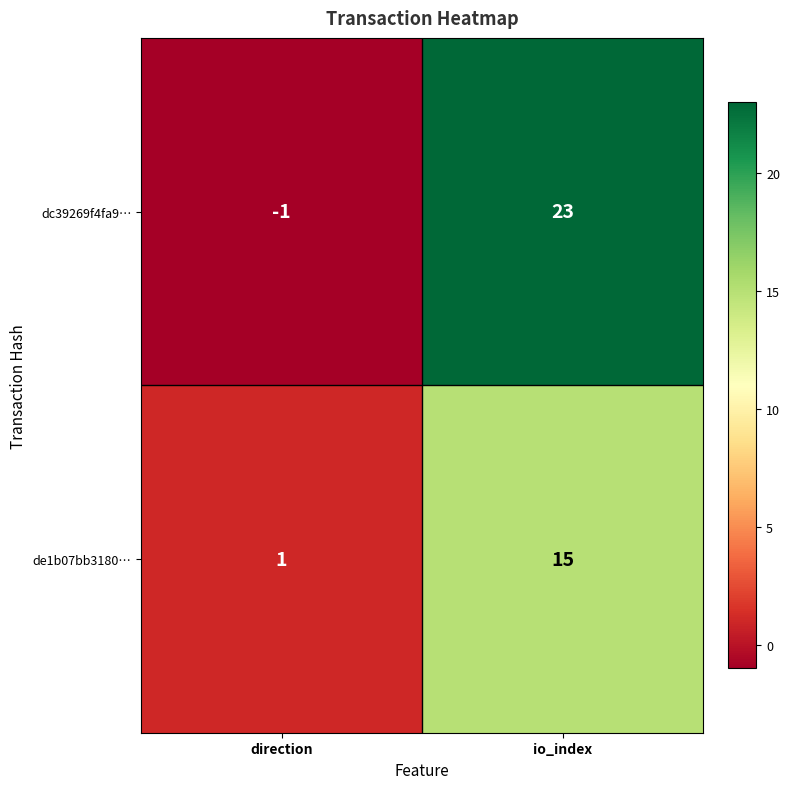

What is the maximum value for de1b07bb3180…?

15